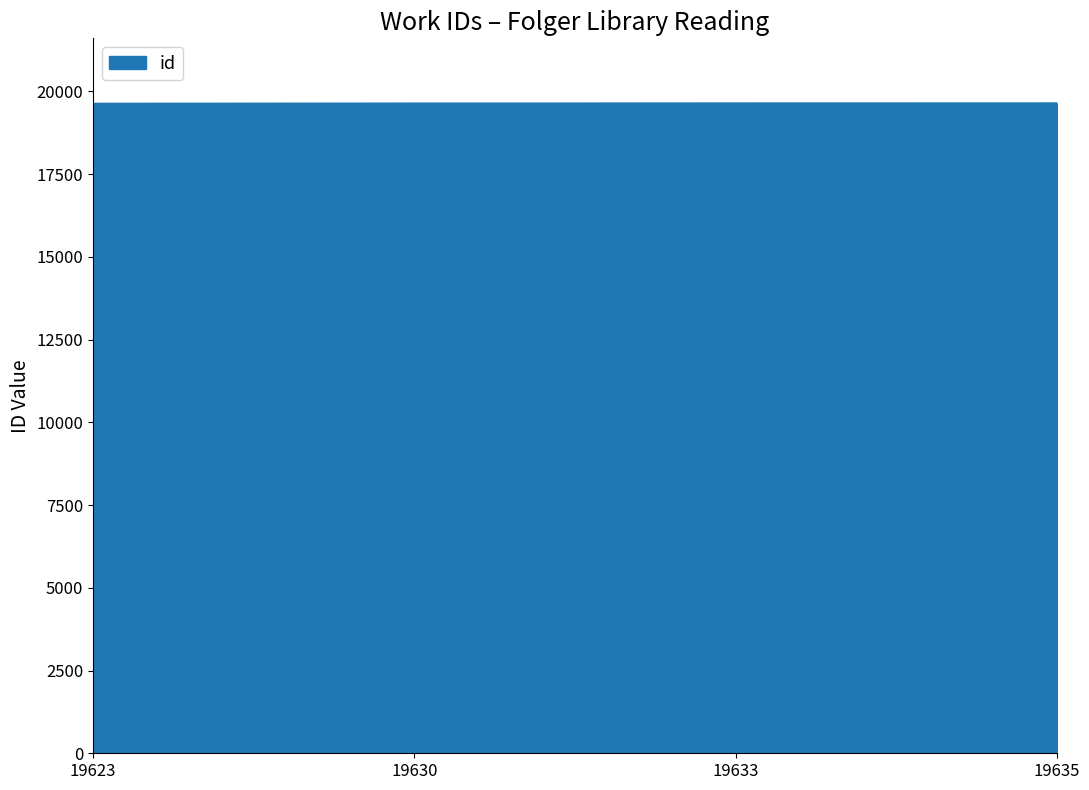

What is the sum of all values?

78521